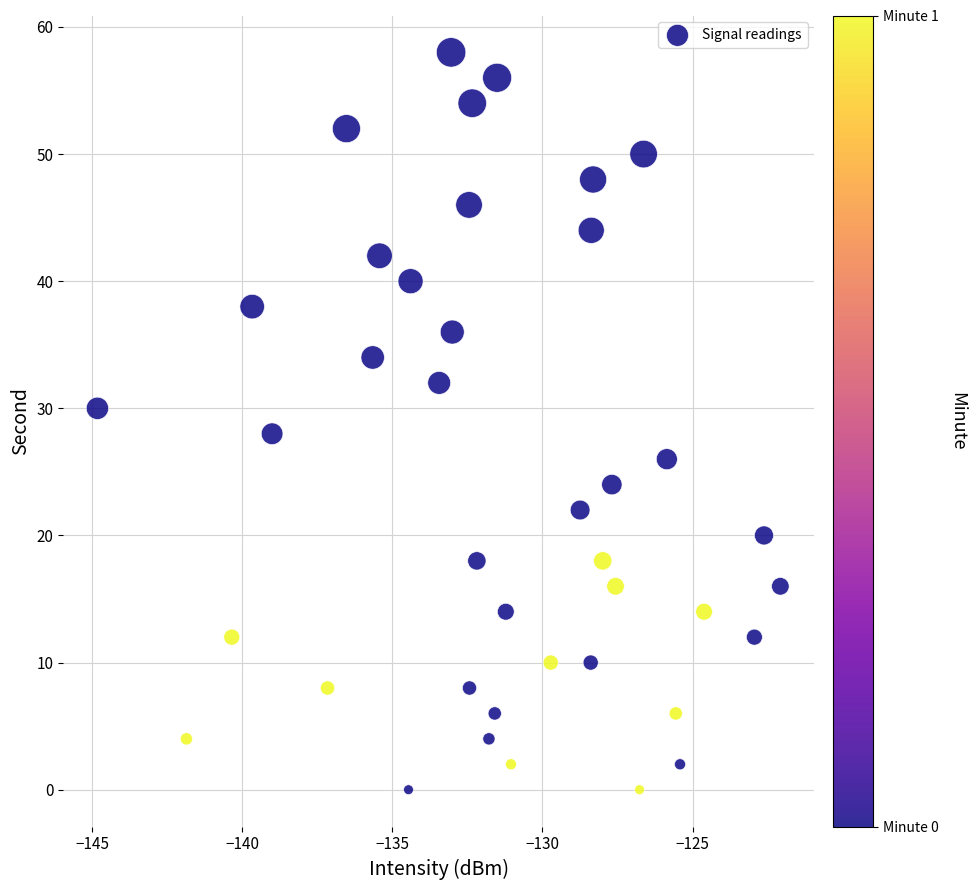

What is the range of Y values (max minus min)?

58